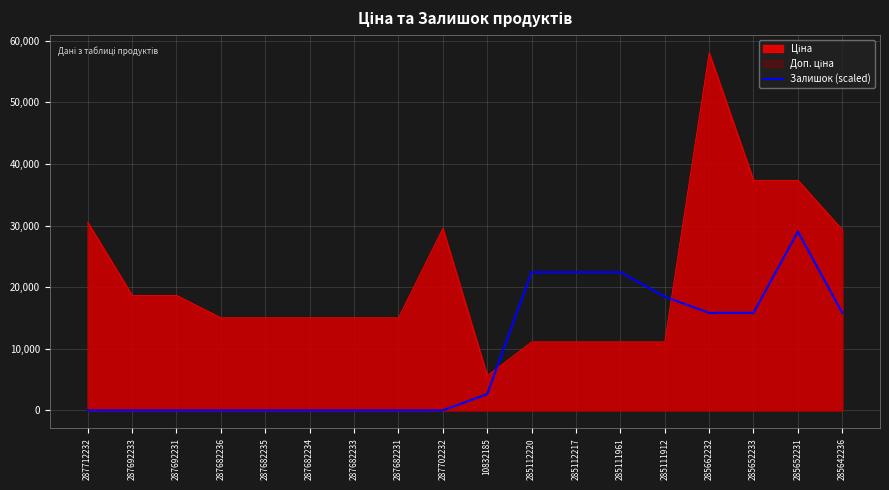

What position from the right is 285642236?

1